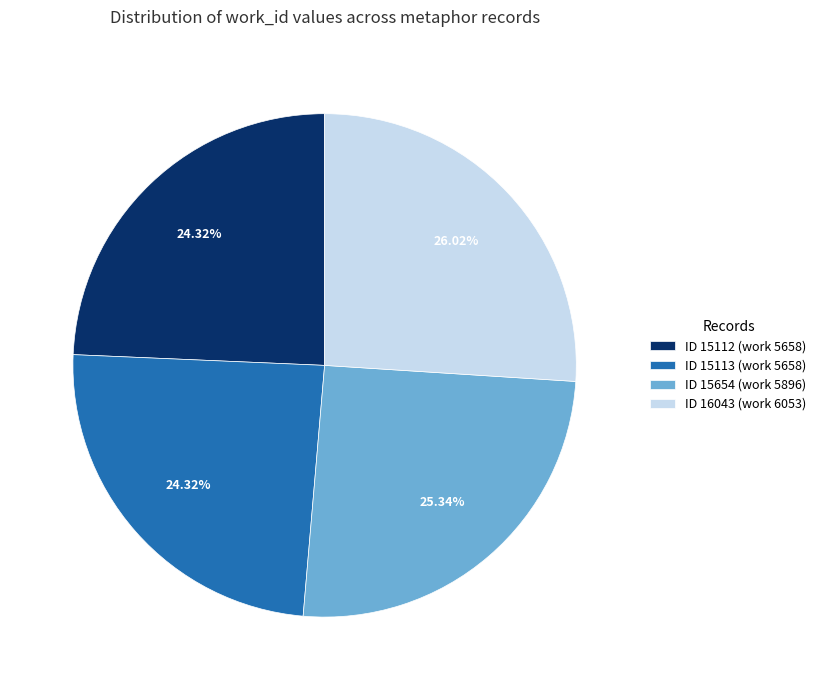

Does any single category account for the majority?

No